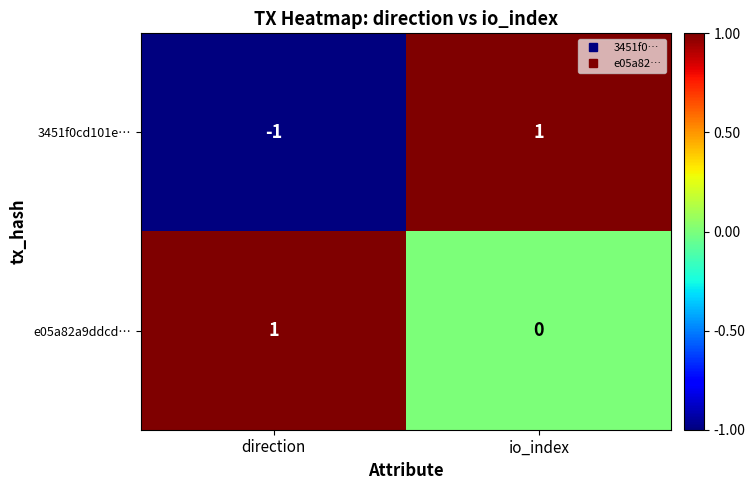

Which series has the largest total across all categories?

e05a82a9ddcd…